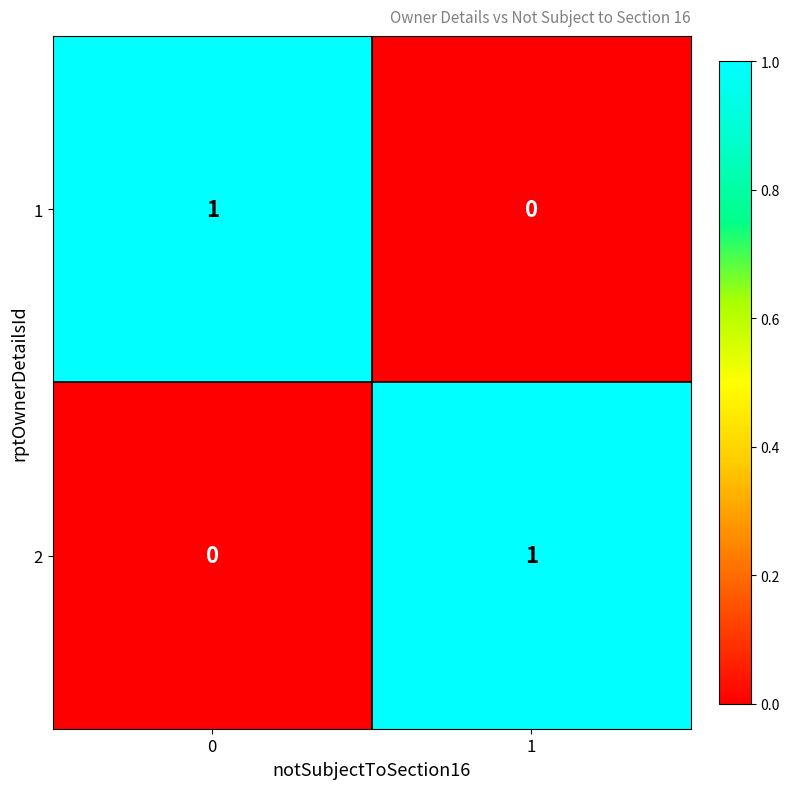

Rank the series at 0 from highest to lowest value.

1, 2